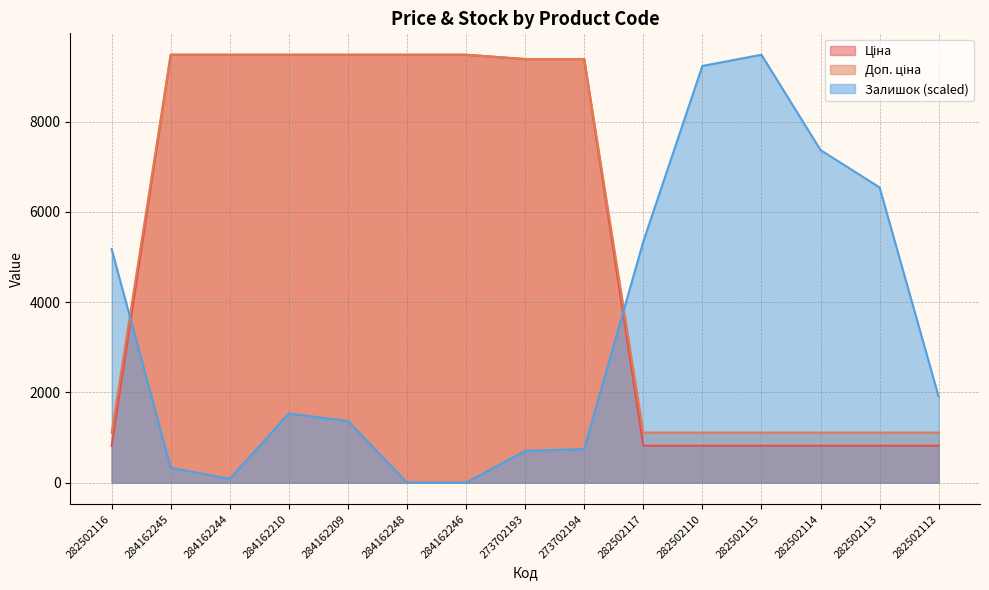

What is the difference between the Доп. ціна values at 284162248 and 282502113?

8370.9